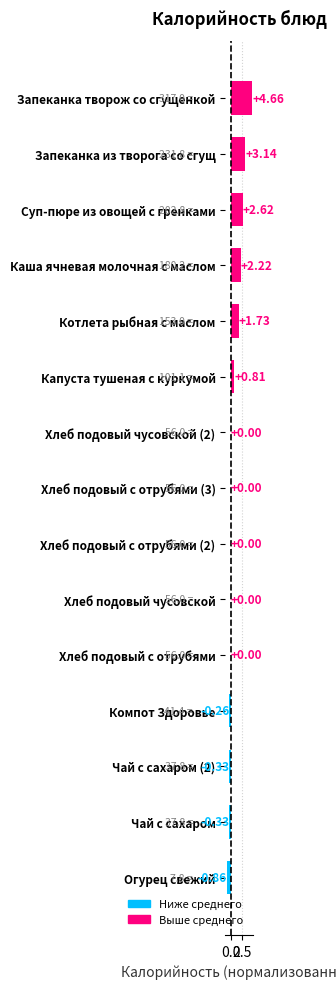

What is the sum of the values at Огурец свежий and Суп-пюре из овощей с гренками?

1.8